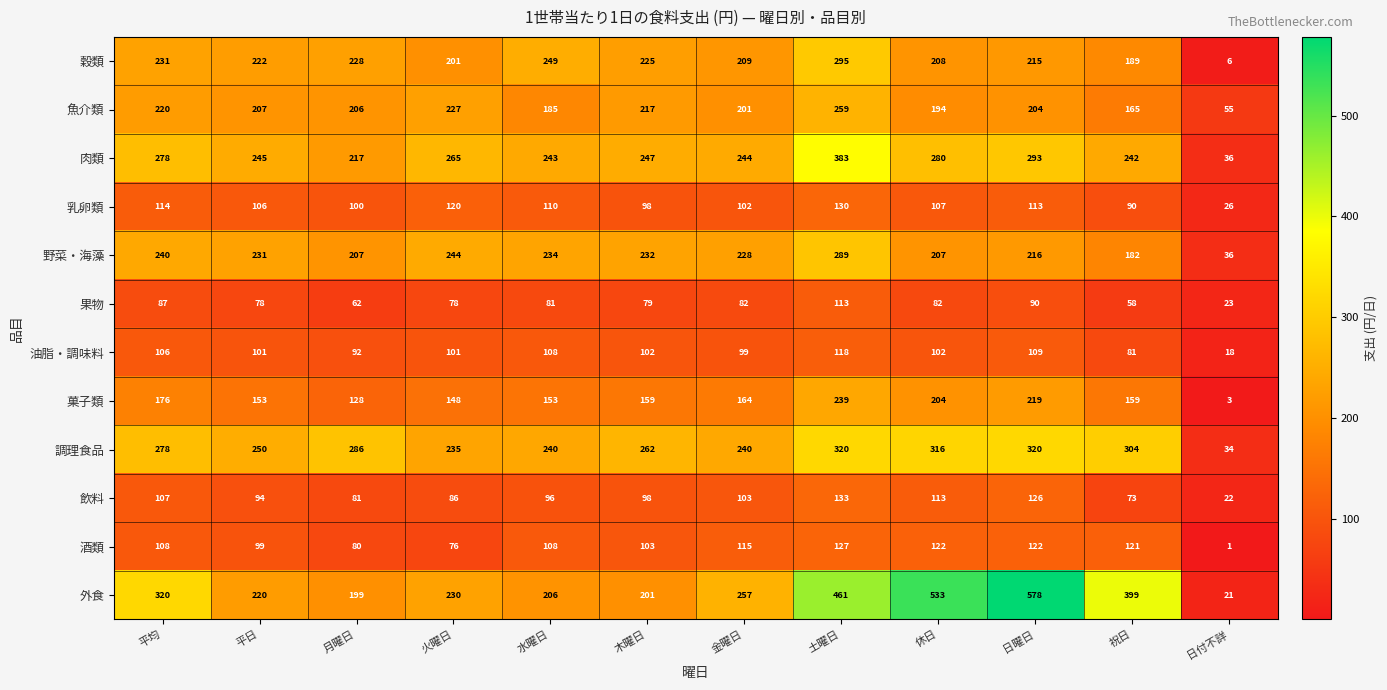

Where does the 果物 series first go above 81?

平均